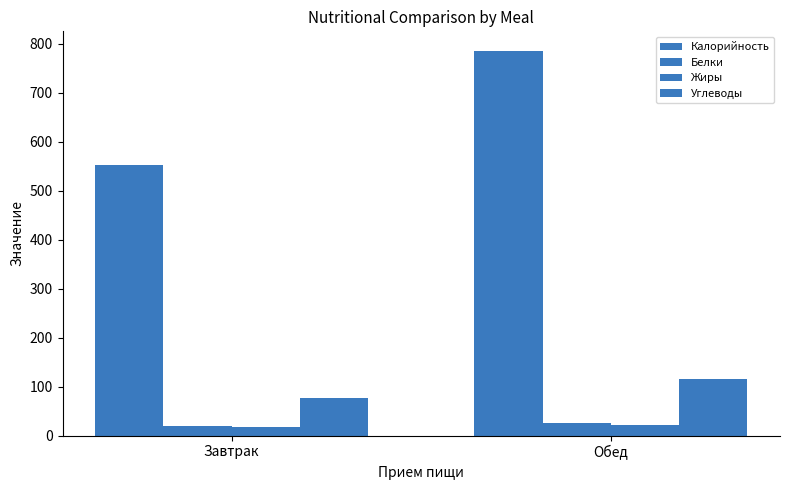

At which category is the sum across all series the highest?

Обед